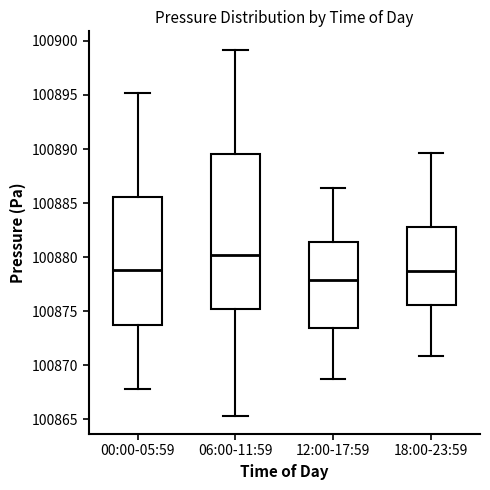

Reading left to right, read every box against the y-axis: the position of its median line, the range the box covers, and the ends of its whiskers. The values are not printed on the chart, so give them approximately, as read against the axis.

00:00-05:59: median 100879.0, box 100873.5 to 100885.5, whiskers 100868.0 to 100895.0
06:00-11:59: median 100880.0, box 100875.0 to 100889.5, whiskers 100865.5 to 100899.0
12:00-17:59: median 100878.0, box 100873.5 to 100881.5, whiskers 100869.0 to 100886.5
18:00-23:59: median 100878.5, box 100875.5 to 100883.0, whiskers 100871.0 to 100889.5